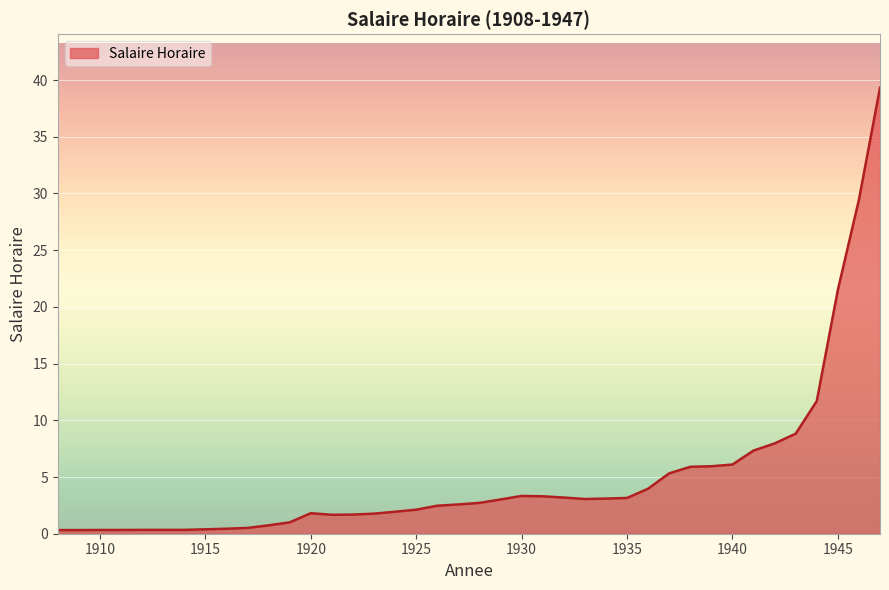

What is the maximum value shown in the chart?

39.3